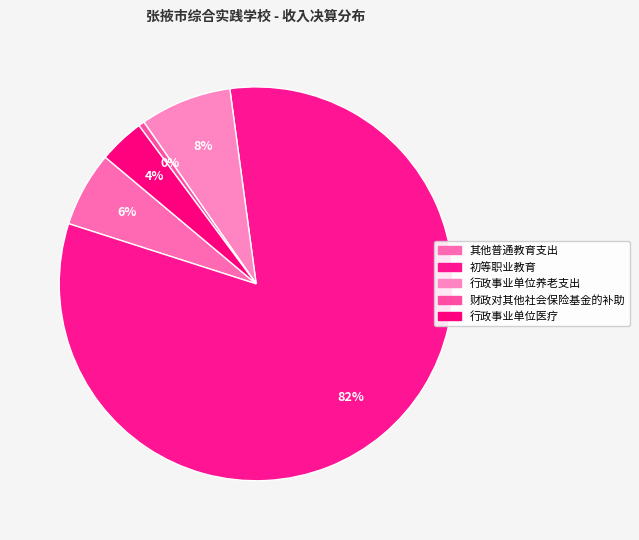

Rank the categories by value from lowest to highest.

财政对其他社会保险基金的补助, 行政事业单位医疗, 其他普通教育支出, 行政事业单位养老支出, 初等职业教育